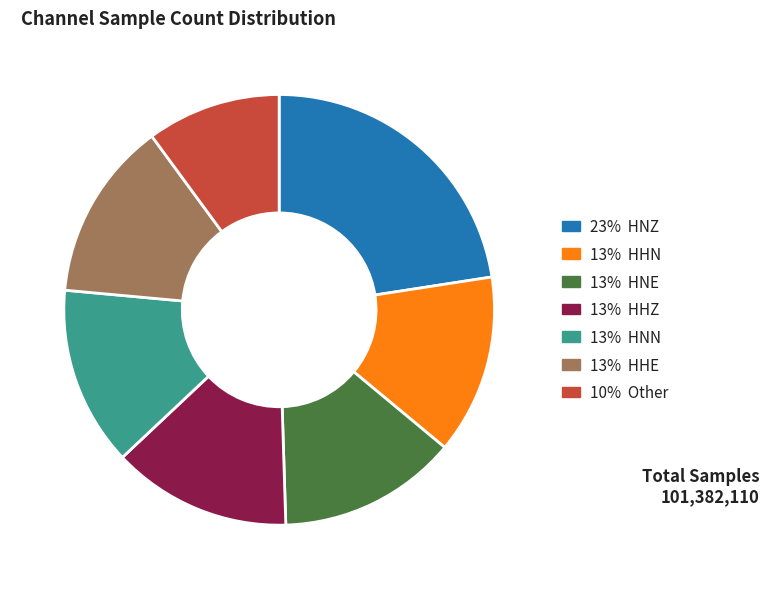

Approximately how many times larger is the value at 23% HNZ compared to 13% HHZ?

1.7